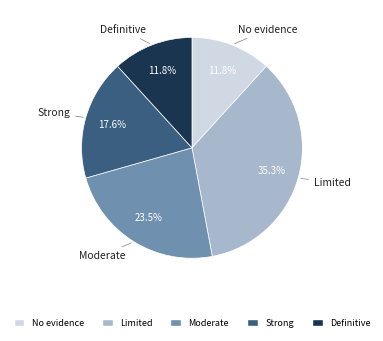

To the nearest percent, what is the average slice percentage?

20%